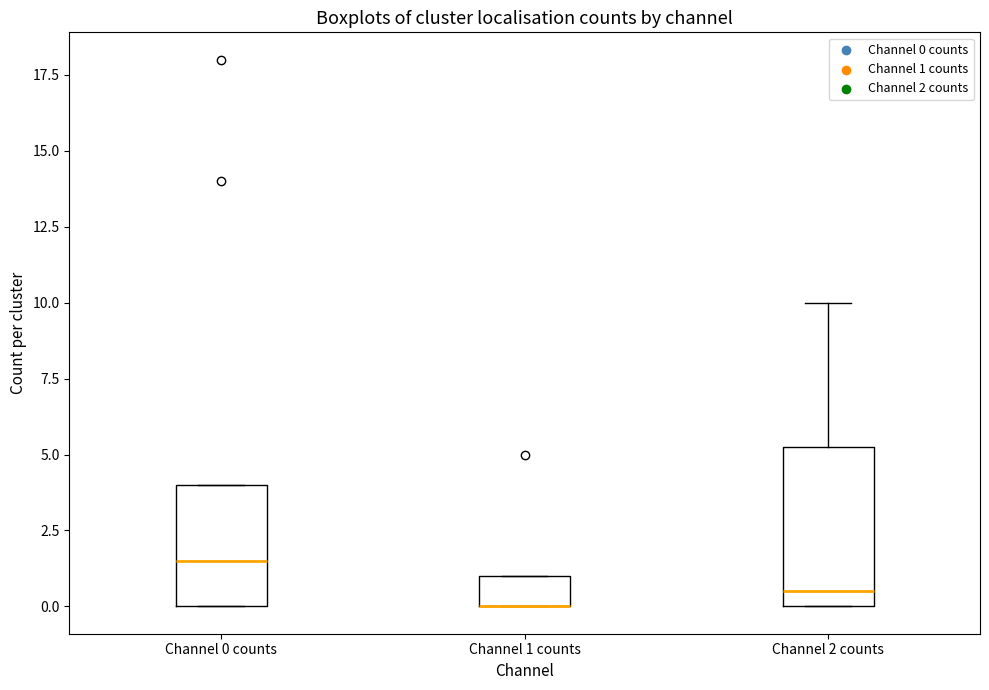

Reading left to right, read every box against the y-axis: the position of its median line, the range the box covers, and the ends of its whiskers. The values are not printed on the chart, so give them approximately, as read against the axis.

Channel 0 counts: median 1.5, box 0.0 to 4.0, whiskers 0.0 to 4.0
Channel 1 counts: median 0.0 (drawn on the box's lower edge), box 0.0 to 1.0, whiskers 0.0 to 1.0
Channel 2 counts: median 0.5, box 0.0 to 5.5, whiskers 0.0 to 10.0